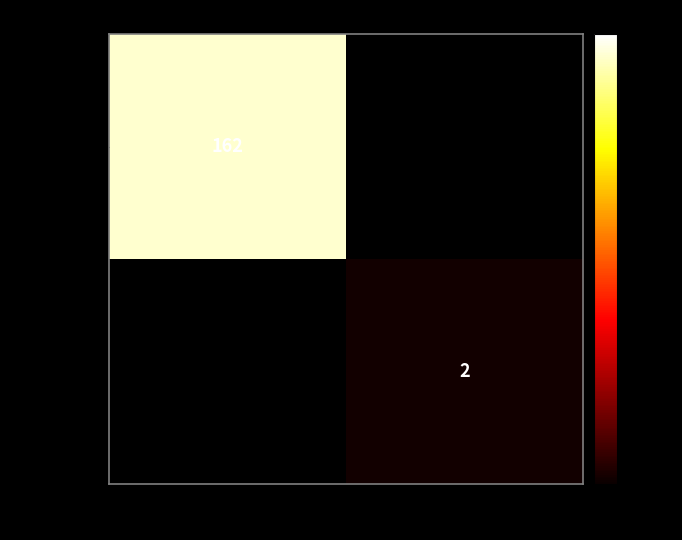

Is it true that a1bb27f5… equals 217 at -1?

False